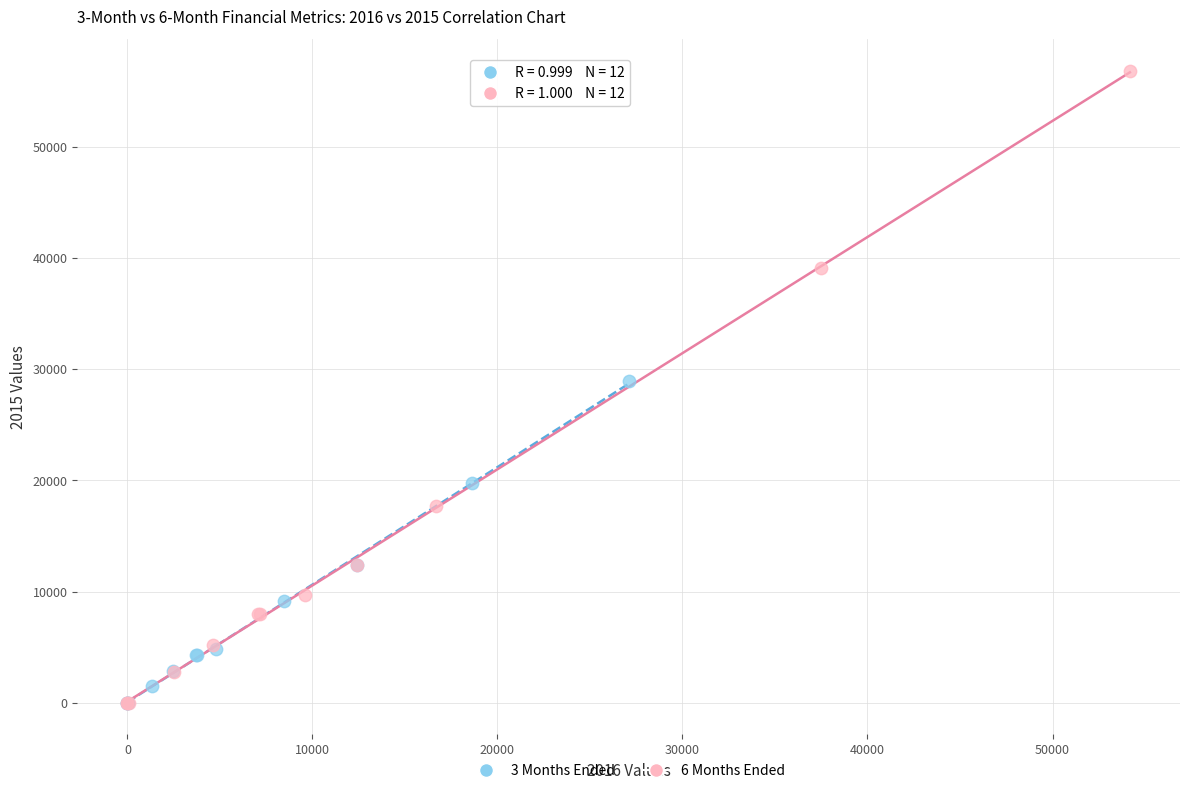

Which series contains the highest Y value?

6 Months Ended